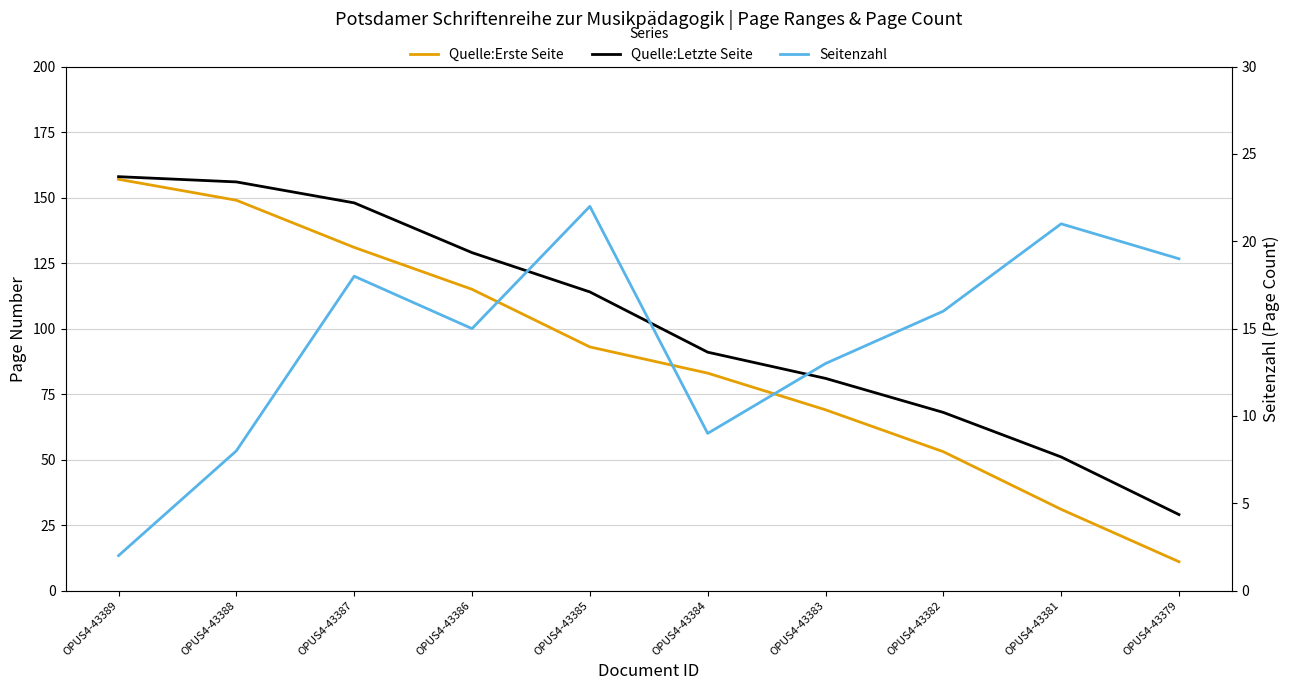

What is the sum of all Seitenzahl values?

143